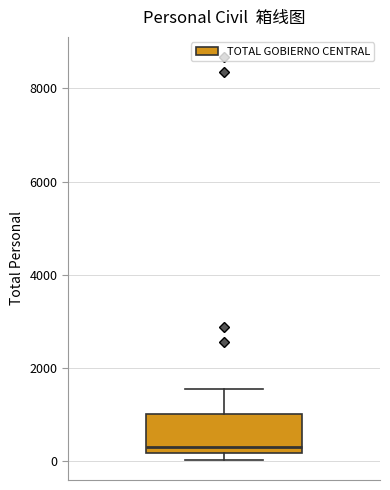

Read this box plot against the y-axis: the position of the median line, the range covered by the box, and the ends of both whiskers. The values are not printed on the chart, so give them approximately, as read against the axis.

median 400, box 200 to 1000, whiskers 0 to 1600